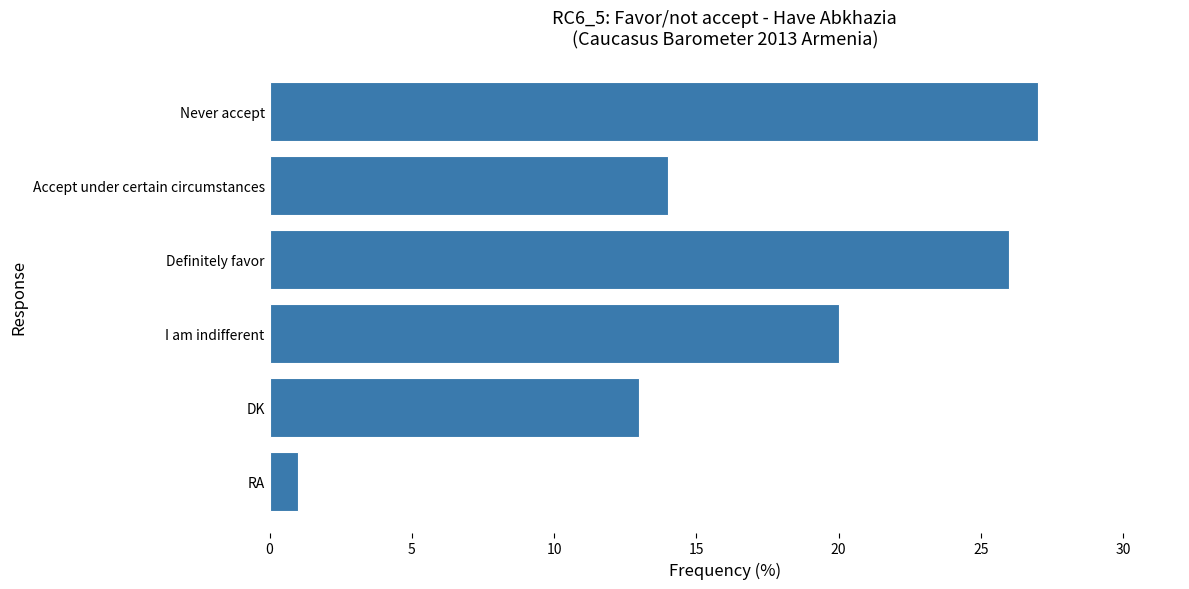

What is the value of the 6th bar from the top?

1